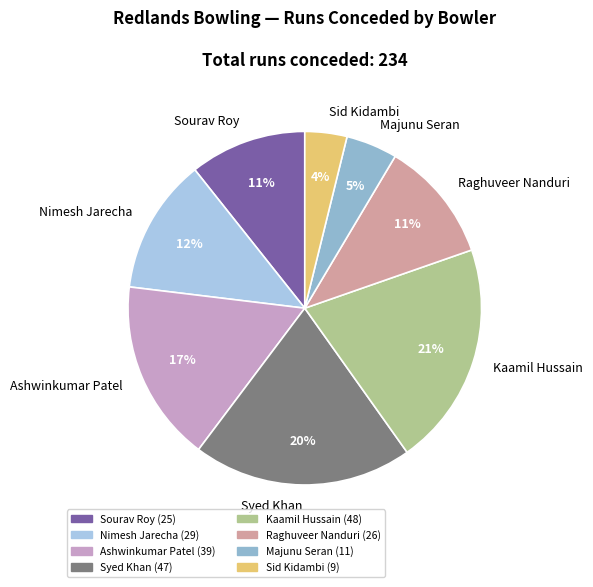

True or false: Raghuveer Nanduri accounts for 11% of the total.

True